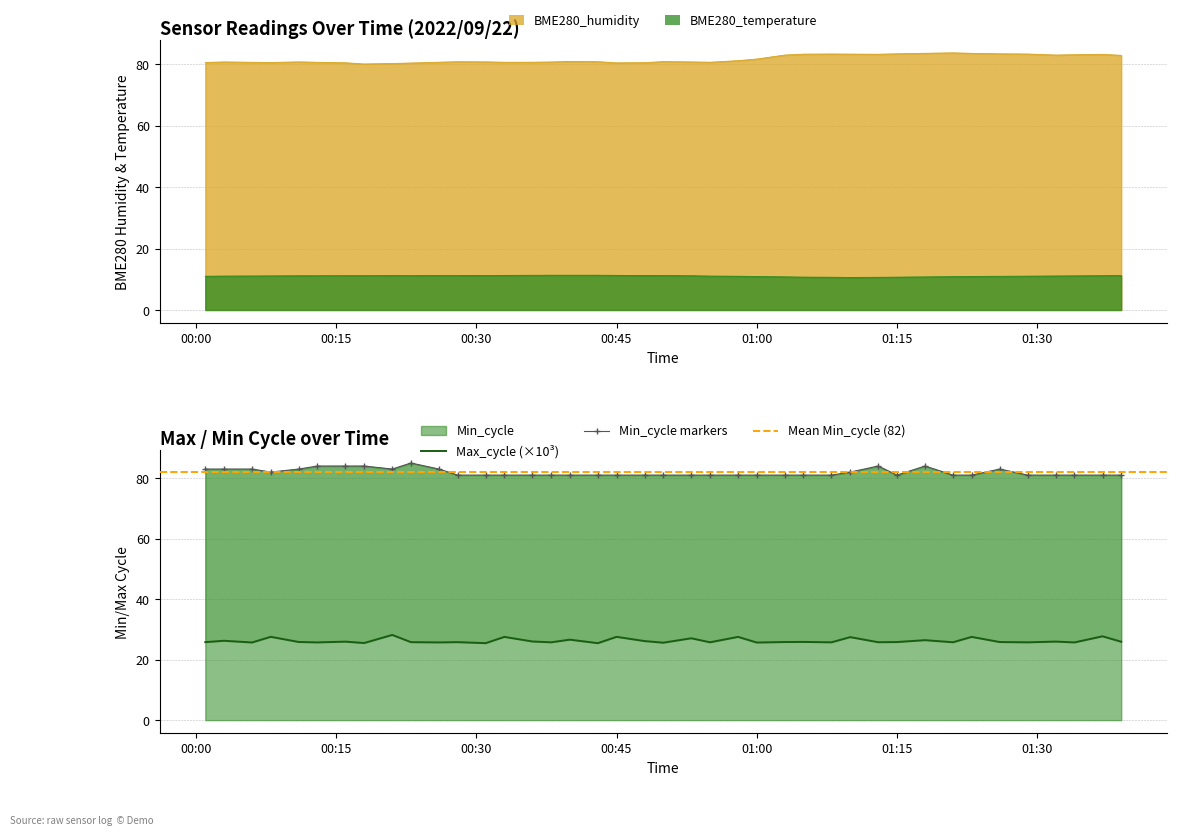

At which label does BME280_humidity reach its minimum?

2022/09/22 00:18